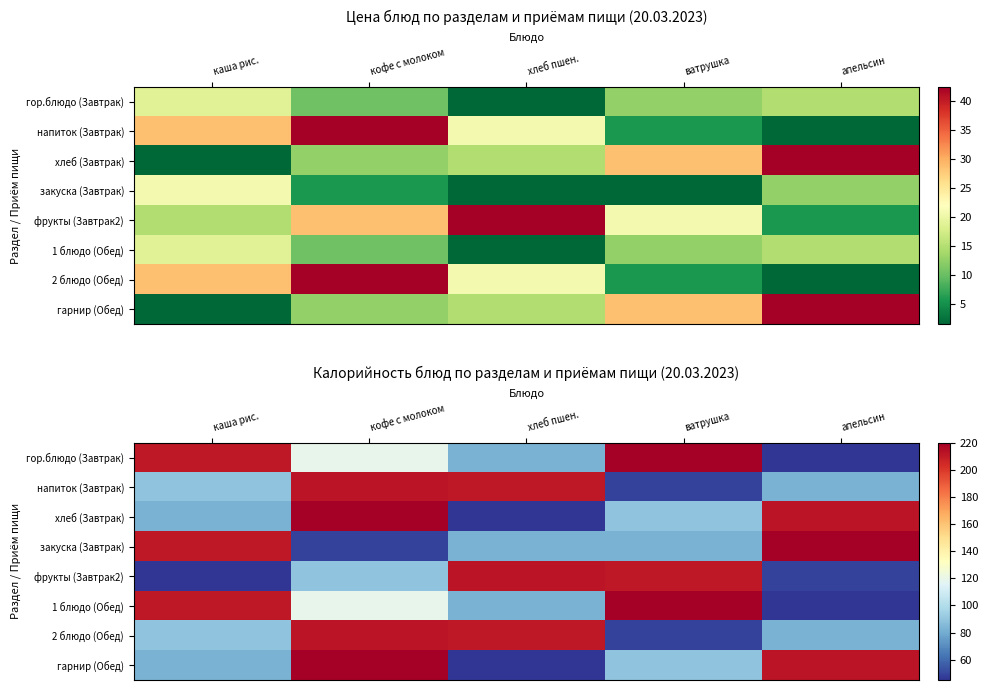

How many distinct data groups are displayed?

8